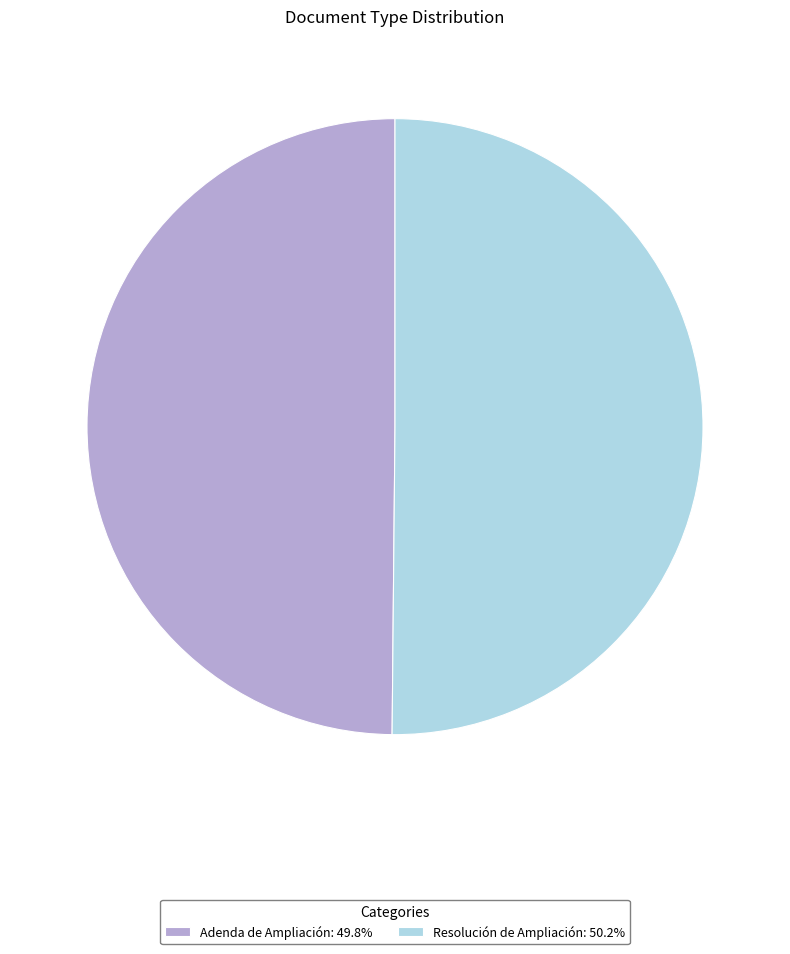

Approximately how many times larger is the value at Adenda de Ampliación: 49.8% compared to Resolución de Ampliación: 50.2%?

1.0